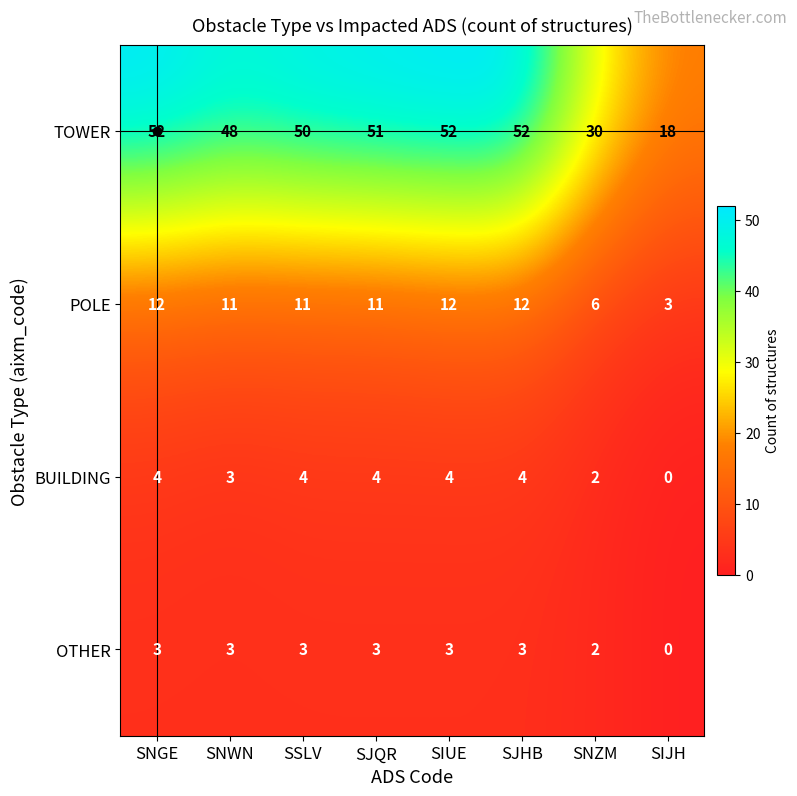

What is the spread (max minus min) of values at SSLV?

47